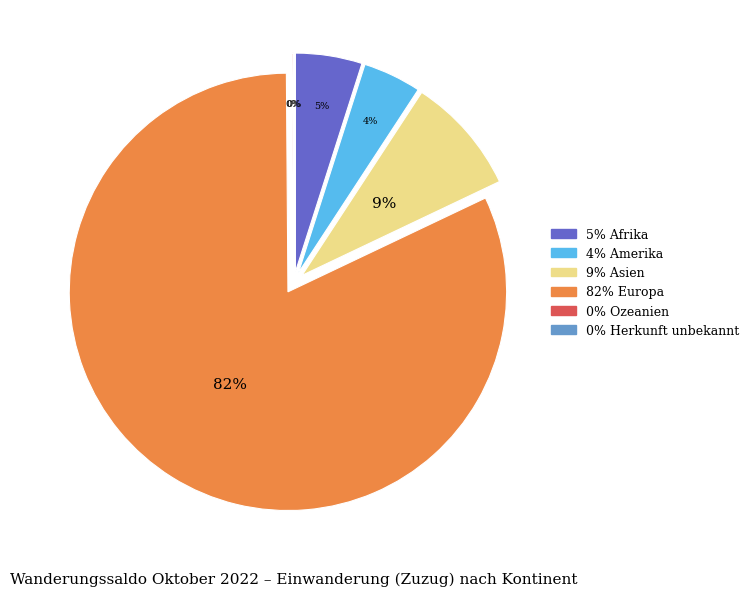

What percentage do Amerika and Asien together represent?

13.0%